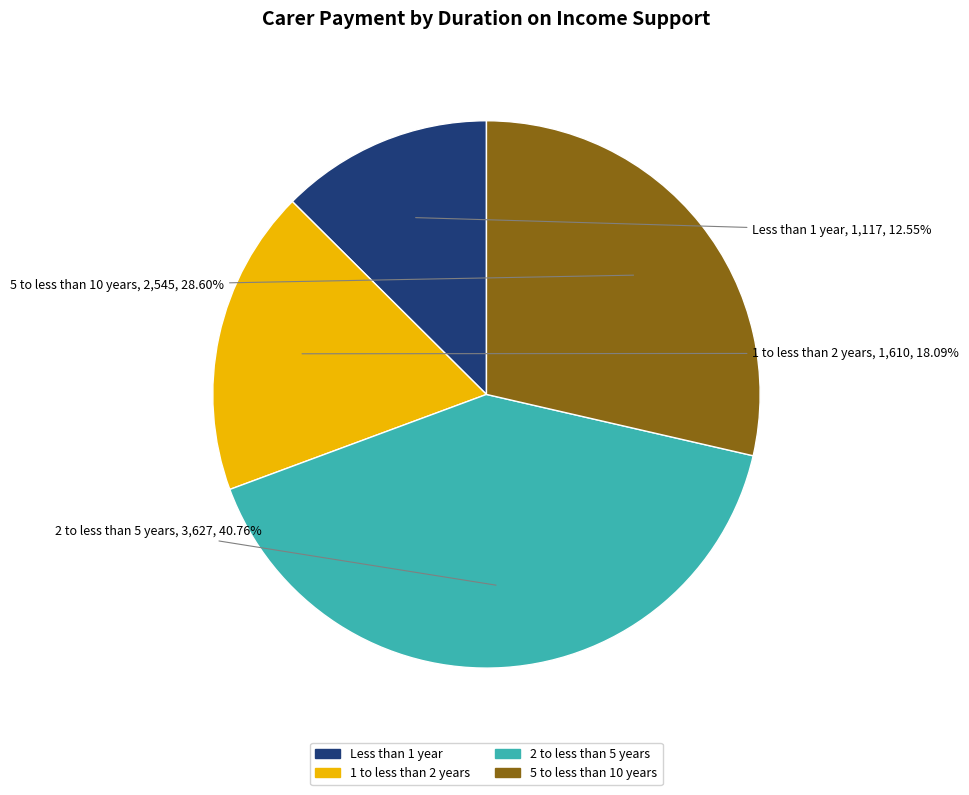

True or false: Less than 1 year accounts for 19% of the total.

False